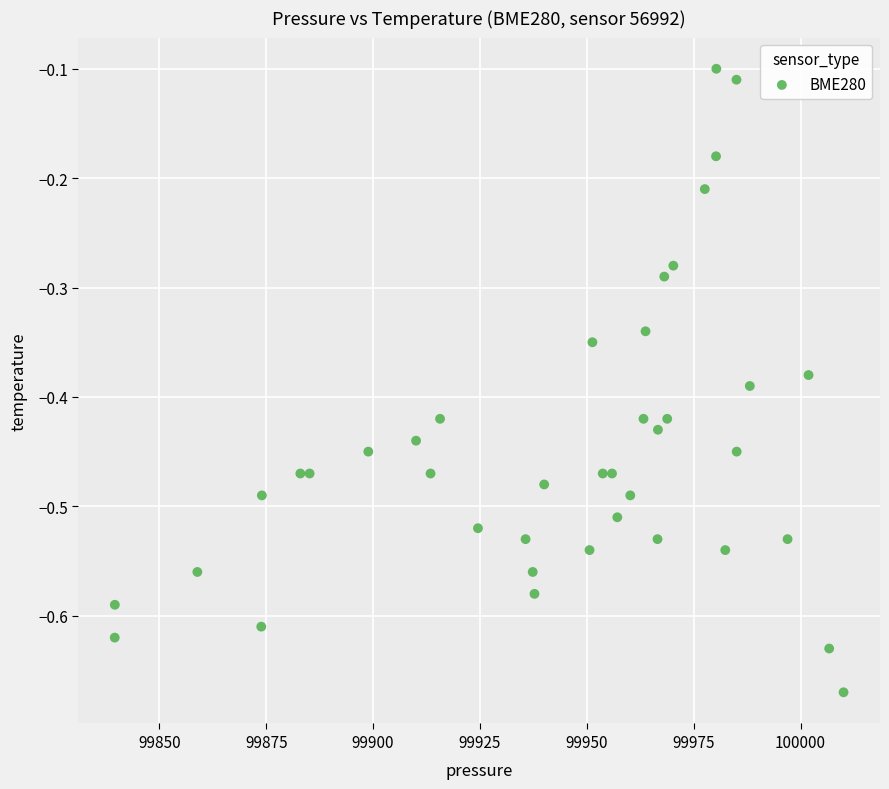

What is the range of Y values (max minus min)?

0.6